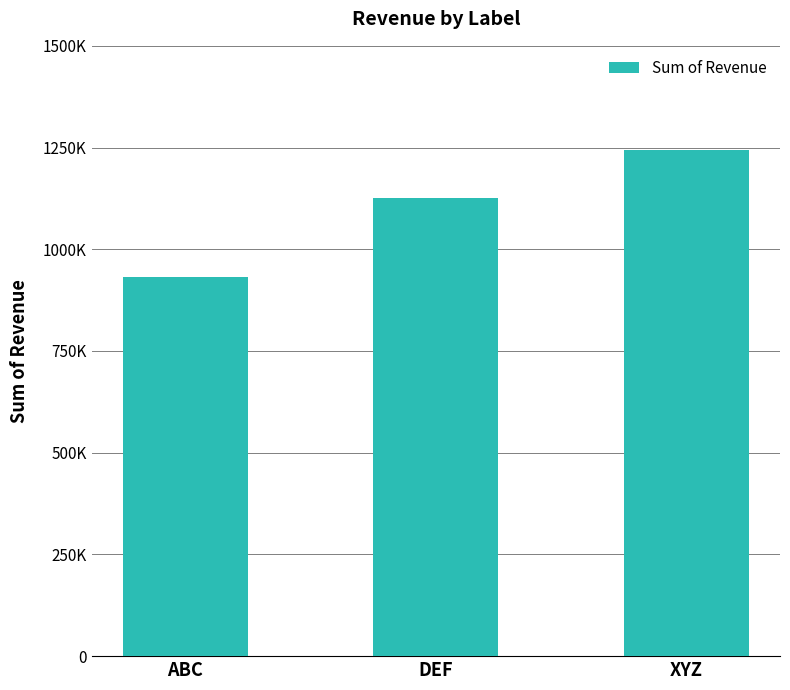

The value at XYZ is 1243429. True or false?

True